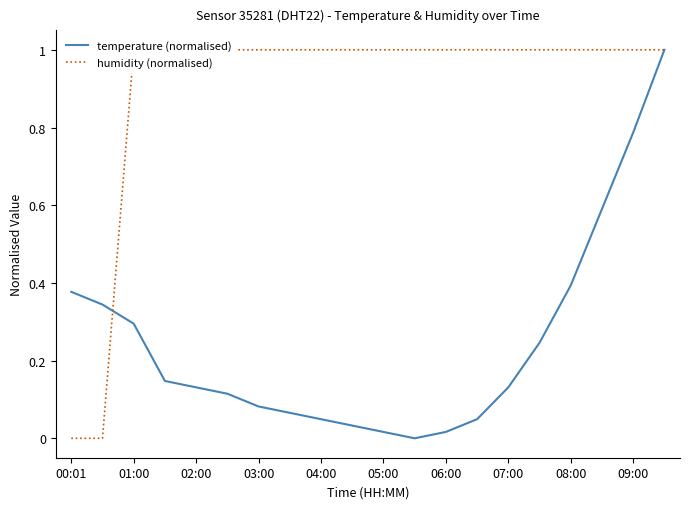

What is the highest value of the temperature (normalised) series?

1.0